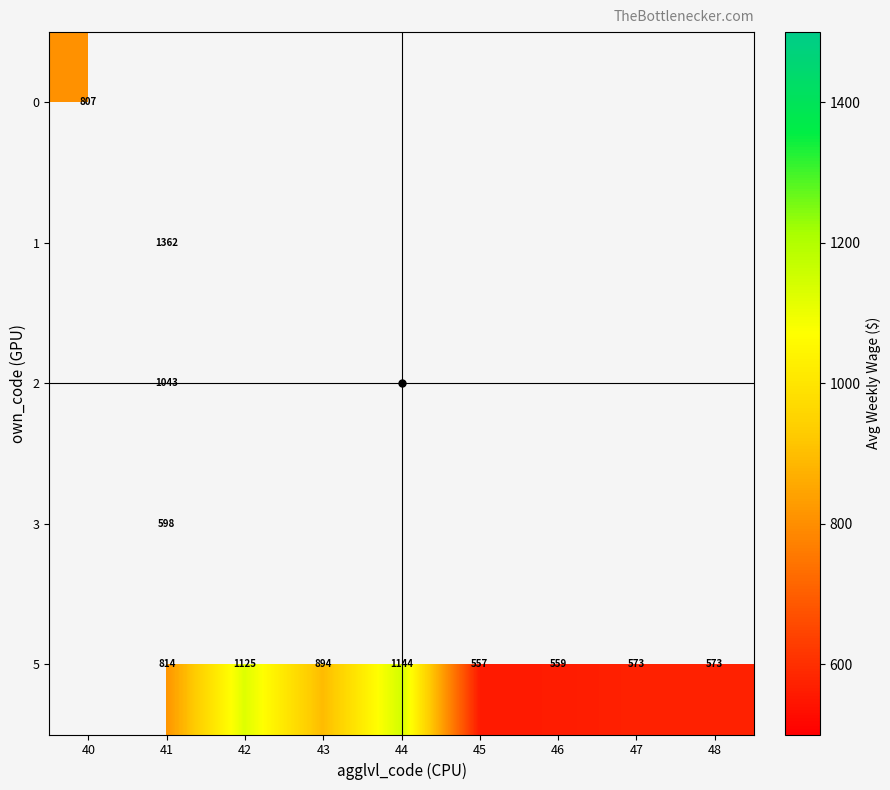

The value of 2 at 41 is 327. True or false?

False